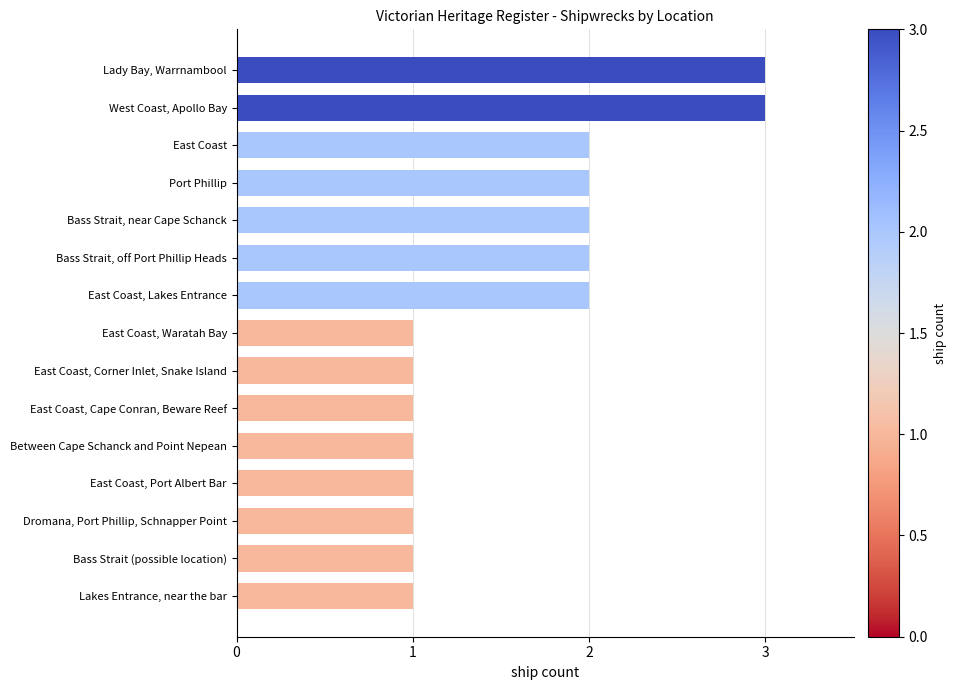

What is the average value?

2